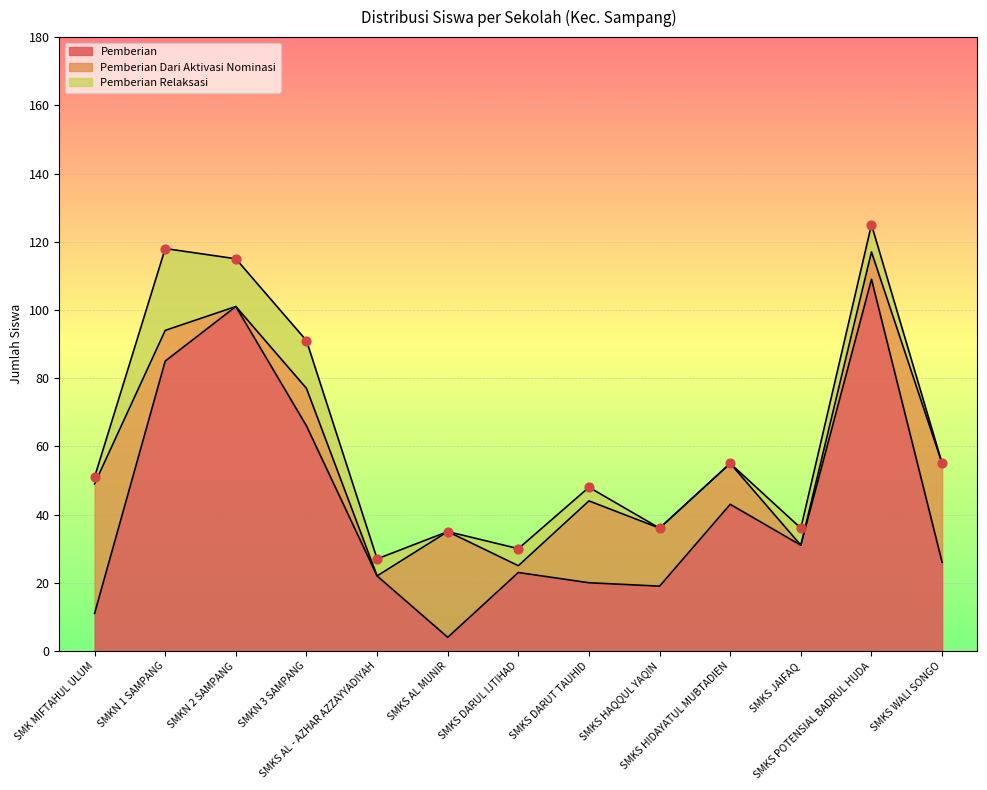

What is the maximum value for Pemberian?

109